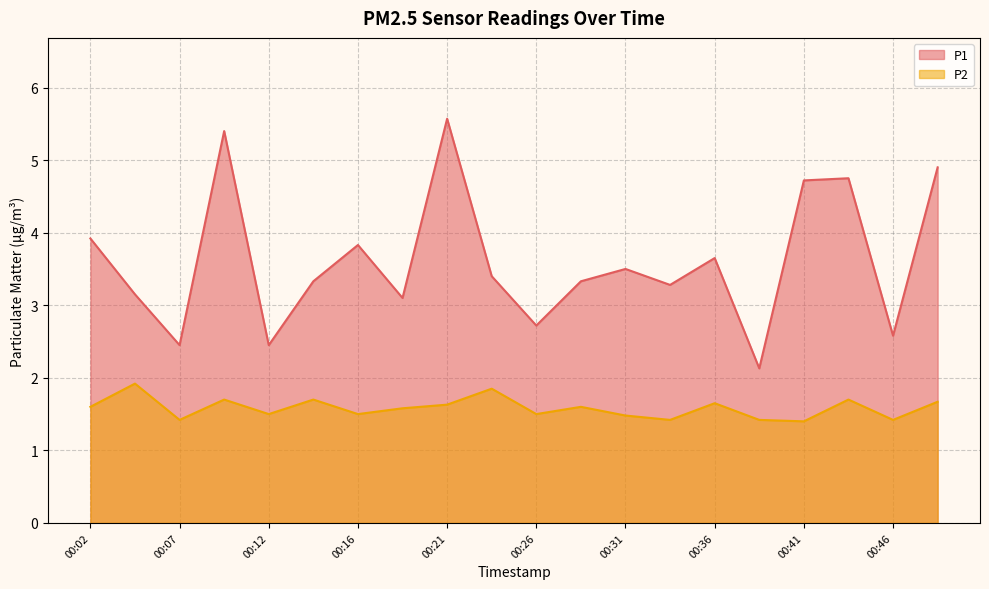

True or false: P1 and P2 intersect in this chart.

False